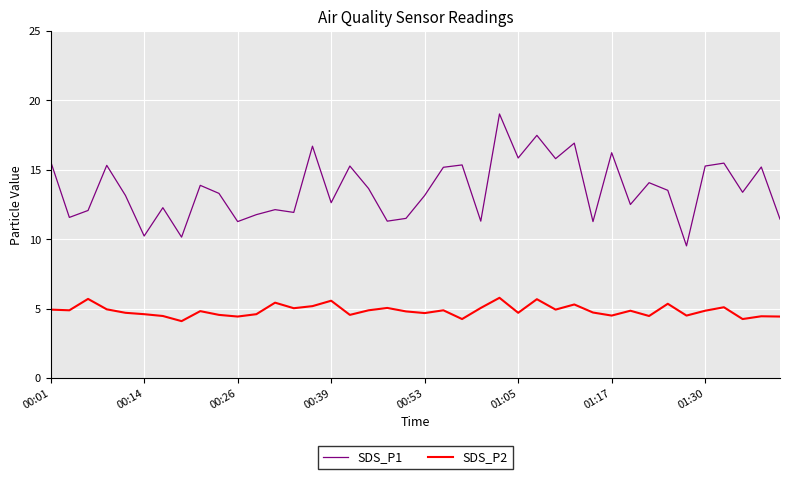

How many lines are shown in the chart?

2